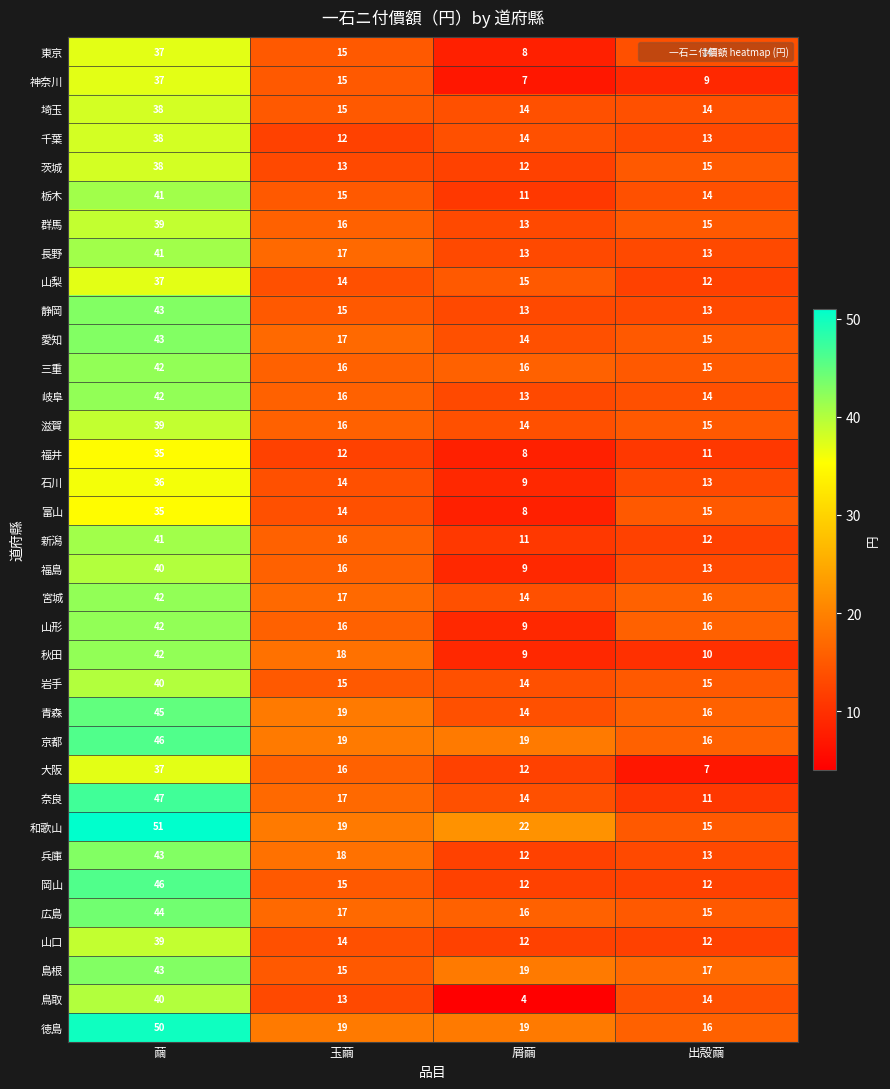

What is the sum of the 群馬 values at 玉繭 and 繭?

55